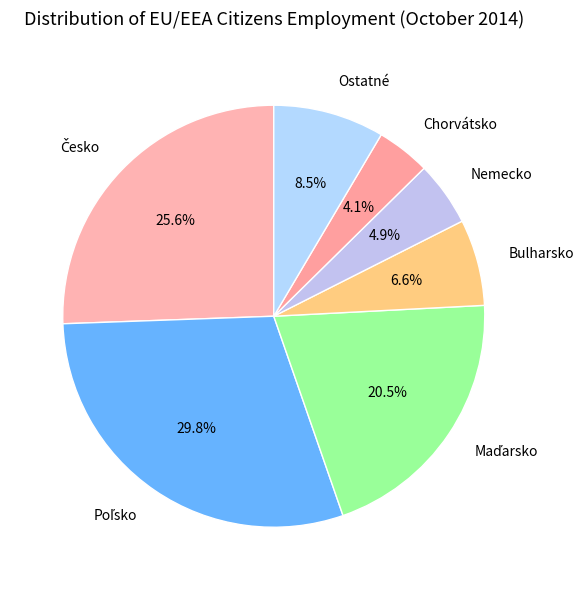

How many segments does this pie chart have?

7